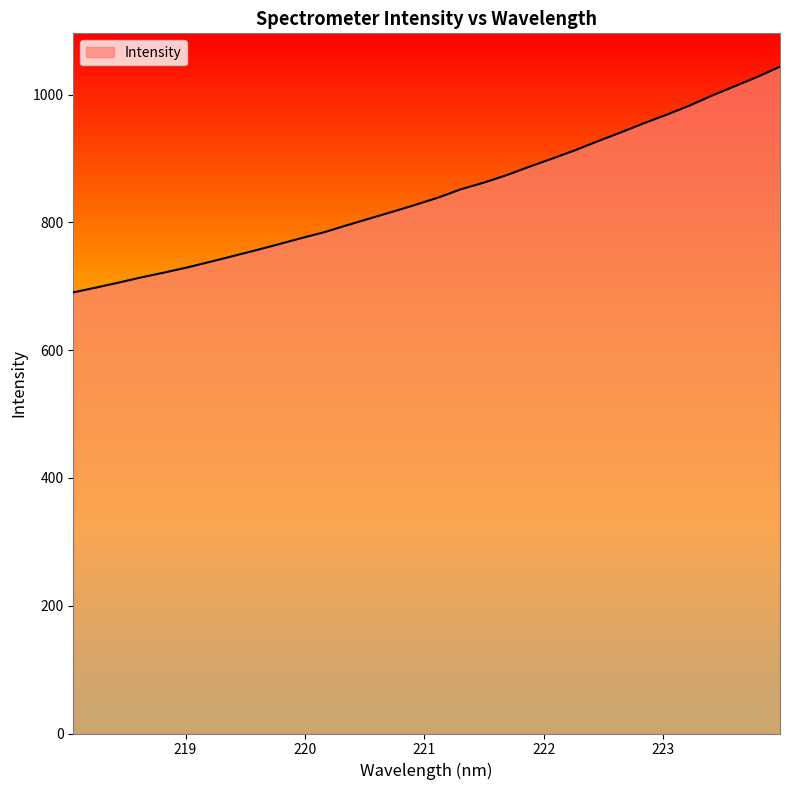

Does the chart display data point markers on the line(s)?

No